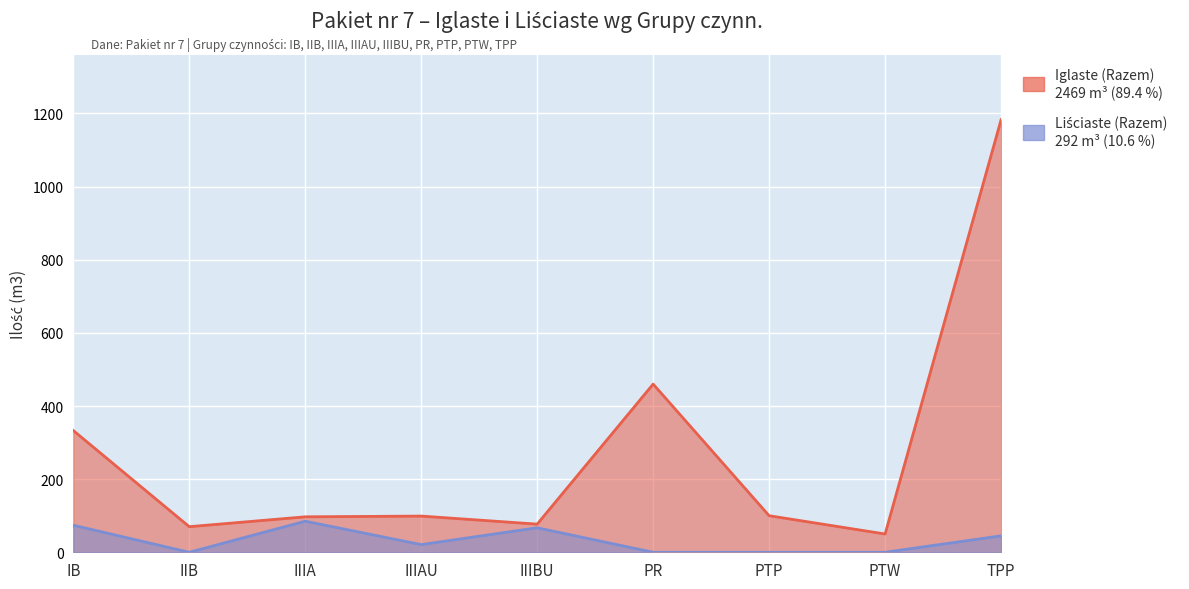

What are all the series names shown in the legend?

Iglaste (Razem), Liściaste (Razem)